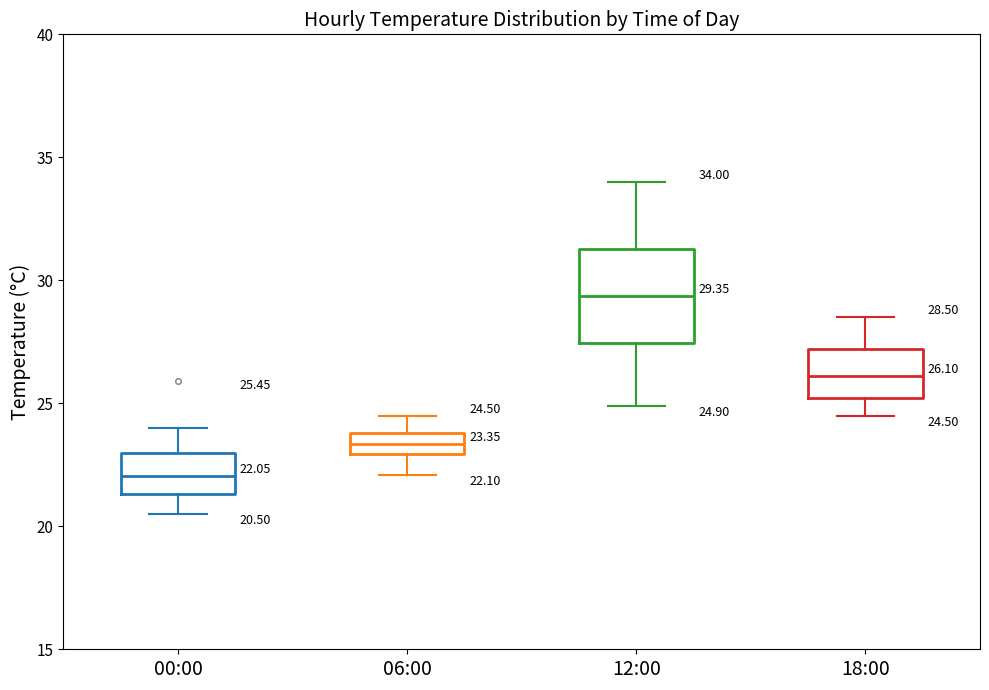

Which box's median line is the lowest?

00:00